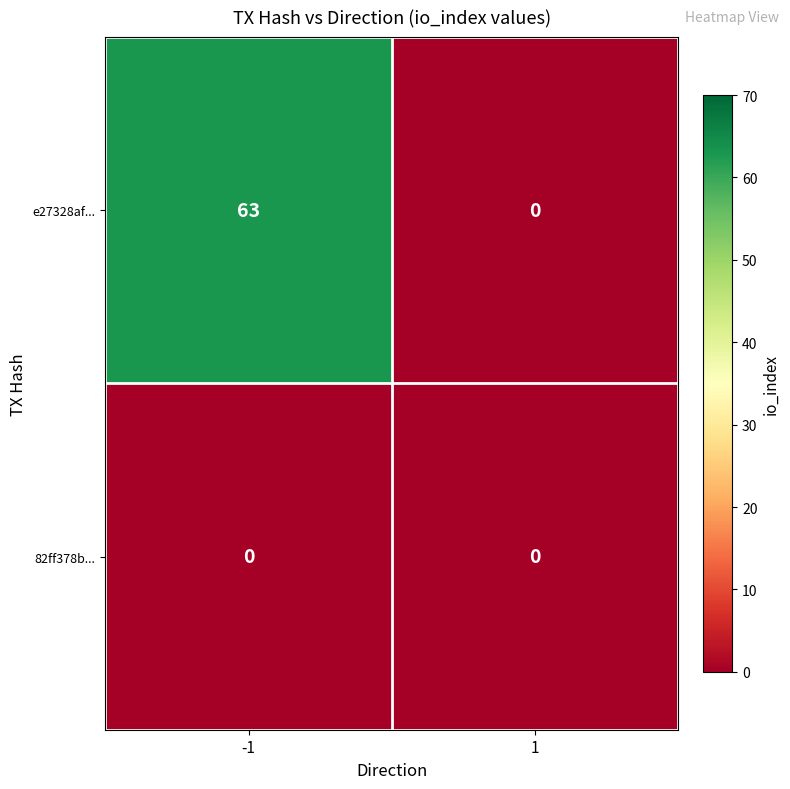

What is the difference between the maximum and minimum values in the e27328af... series?

63